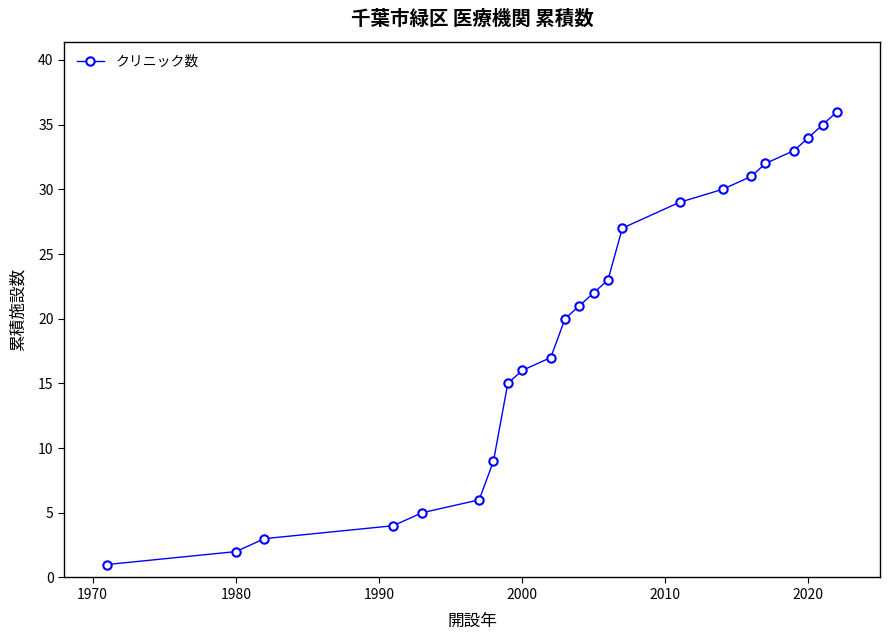

What is the sum of all values?

451